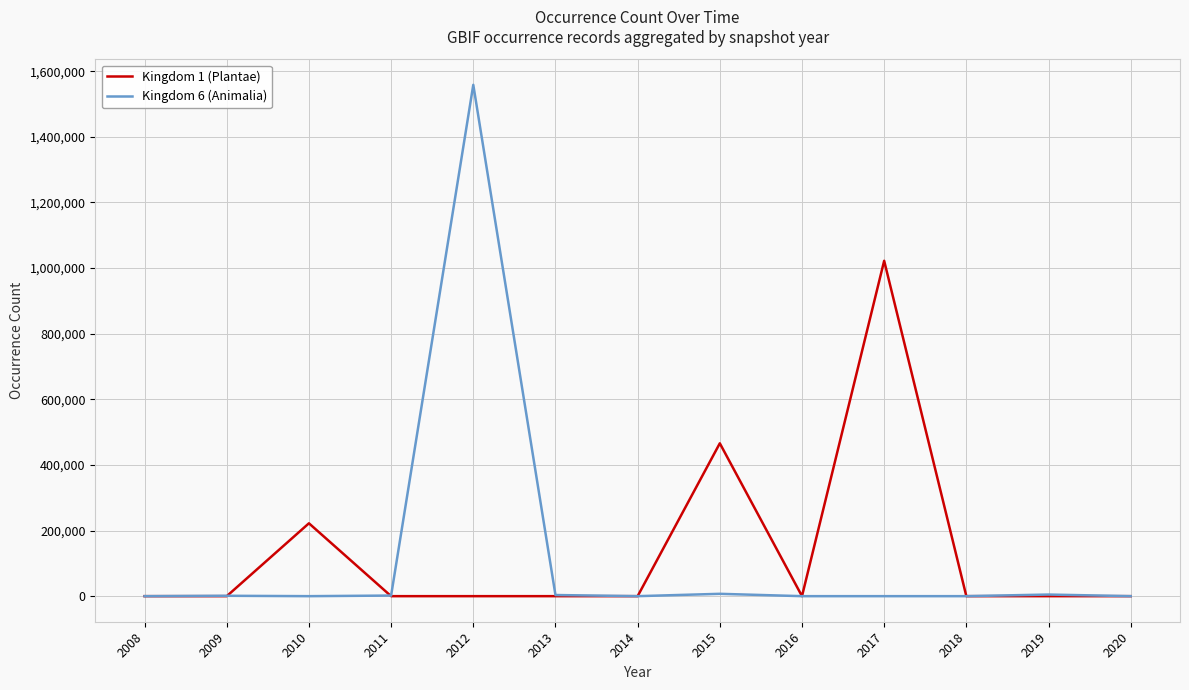

Which series has the largest range (max minus min)?

Kingdom 6 (Animalia)